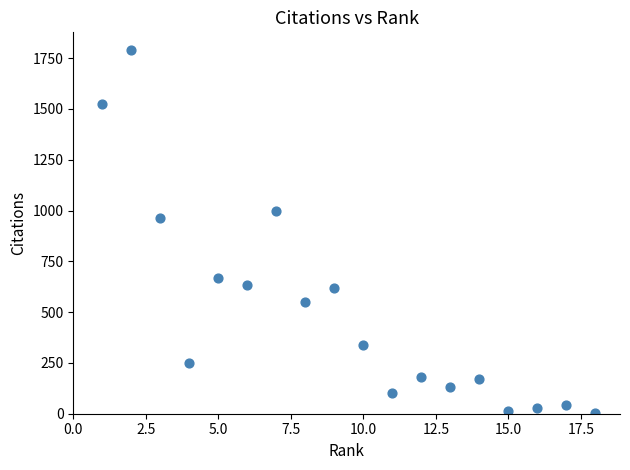

What is the range of X values (max minus min)?

17